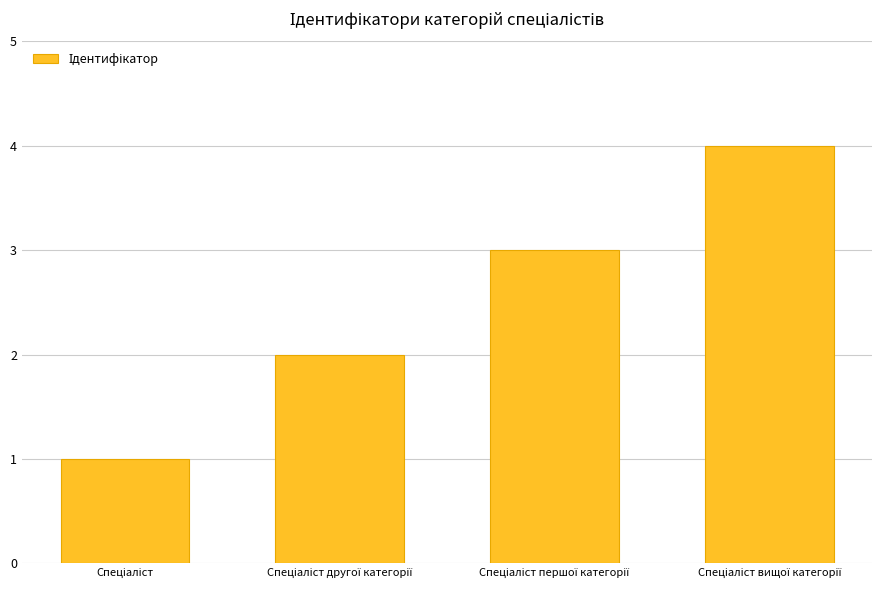

What is the difference between the maximum and minimum values?

3